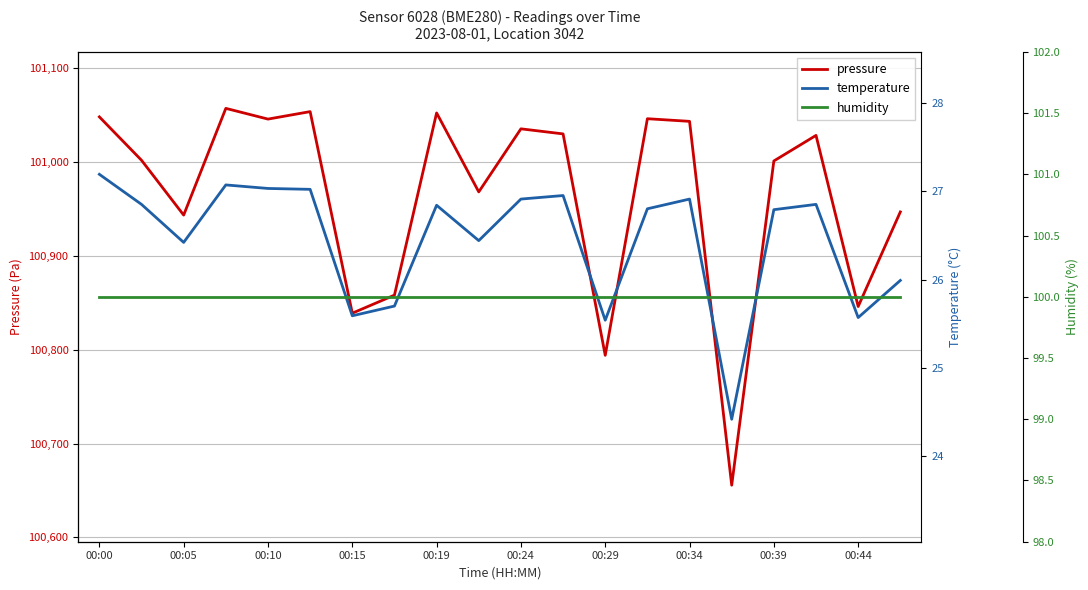

The pressure series shows 101035.5 at 00:24. True or false?

True